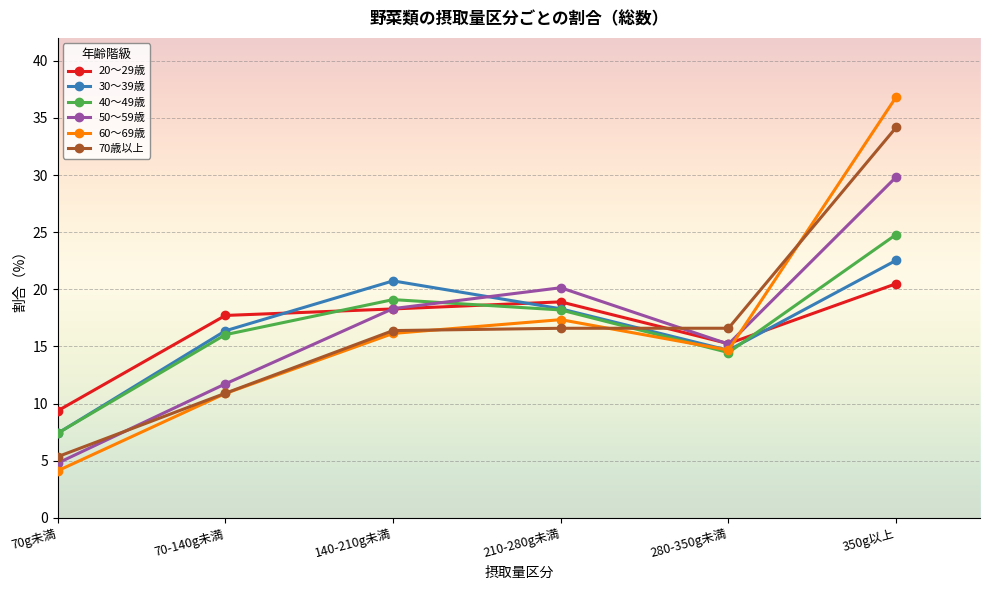

At which category does the chart reach its peak across all series?

350g以上